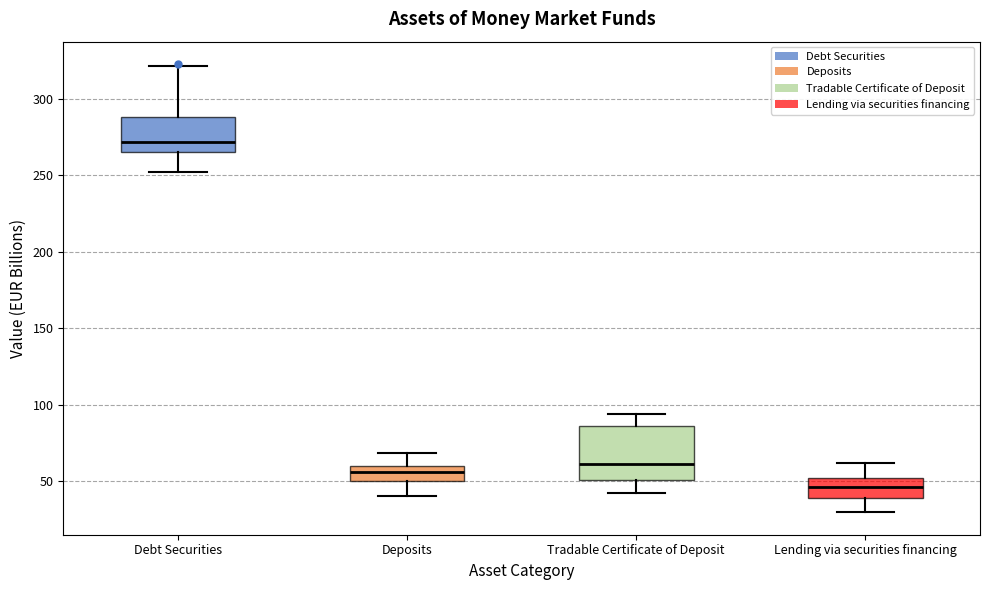

Reading left to right, transcribe this box plot: for each box, give where its median line is, the range the box spans, and where its two whiskers end, as read against the y-axis. The values are not printed on the chart, so give them approximately, as read against the axis.

Debt Securities: median 270, box 265 to 290, whiskers 250 to 320
Deposits: median 55, box 50 to 60, whiskers 40 to 70
Tradable Certificate of Deposit: median 60, box 50 to 85, whiskers 40 to 95
Lending via securities financing: median 45, box 40 to 50, whiskers 30 to 60